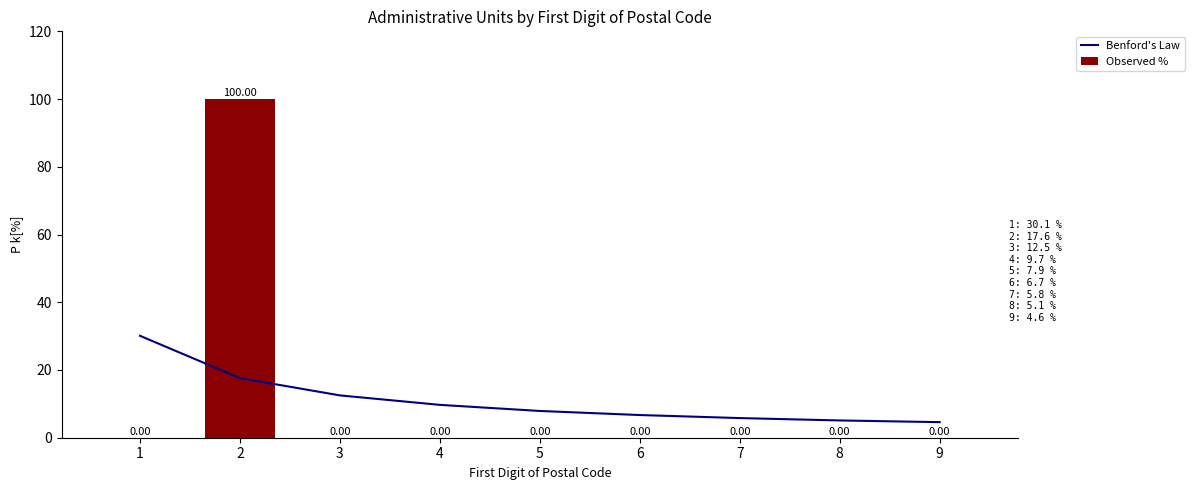

Where does the Benford's Law series first go above 7?

1